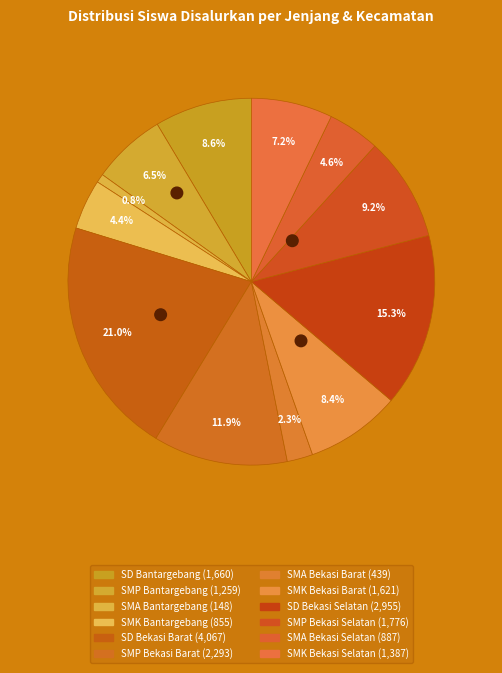

Is there any slice that represents more than half of the pie?

No